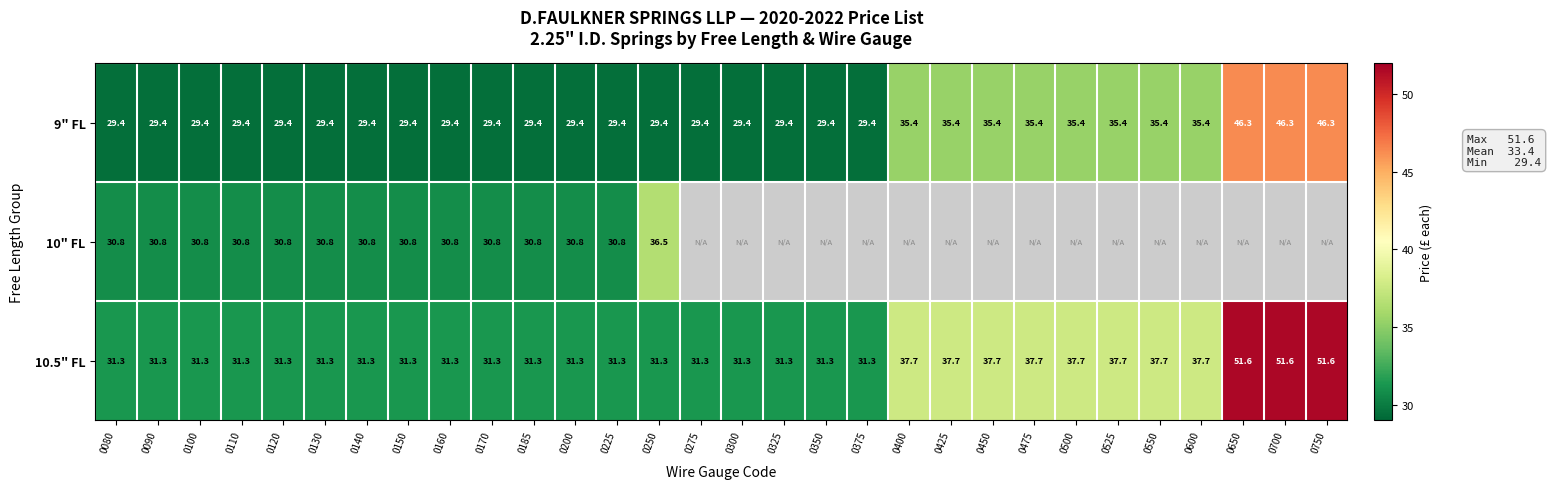

The 9" FL series shows 29.4 at 0250. True or false?

True